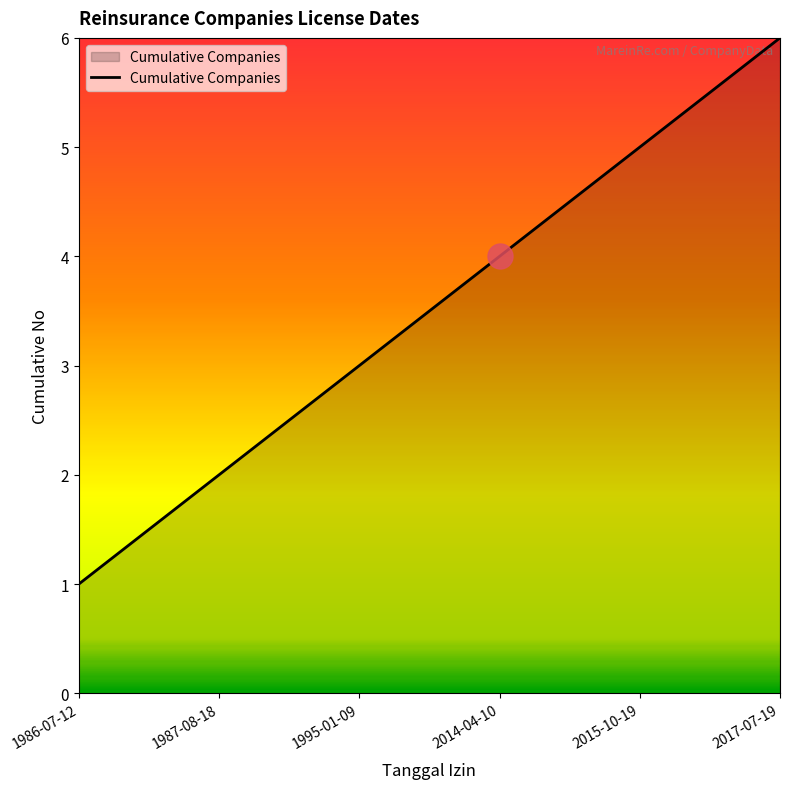

Reading left to right, transcribe all the data shown in this chart.

1	2	3	4	5	6